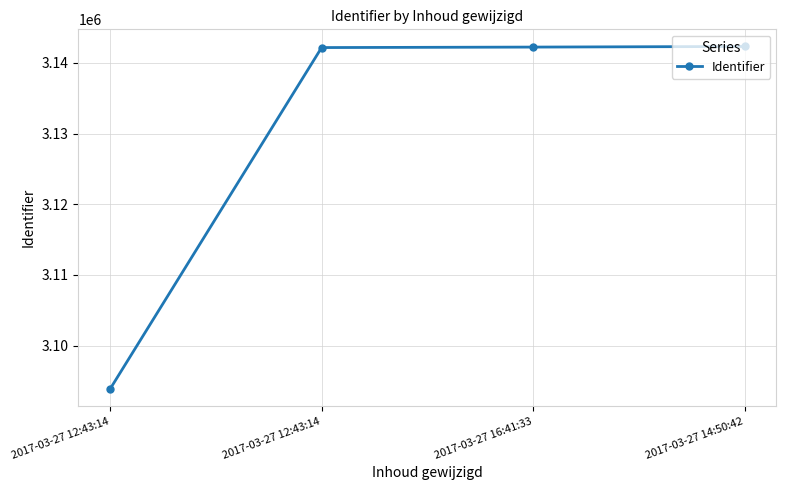

What is the change in value from 2017-03-27 12:43:14 to 2017-03-27 16:41:33?

+68